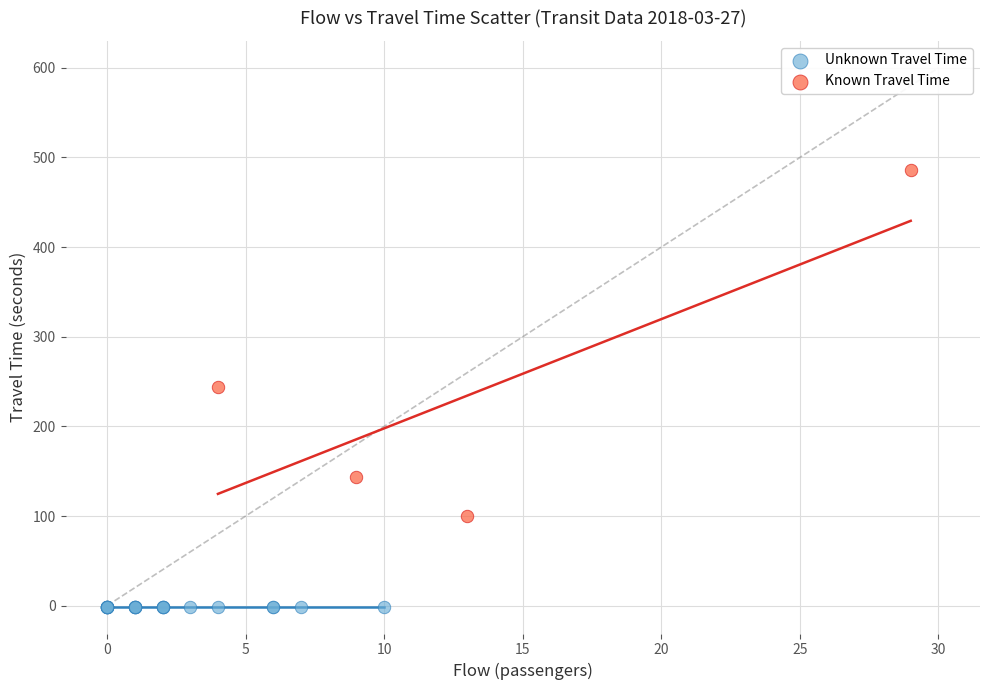

Which series contains the highest Y value?

Known Travel Time